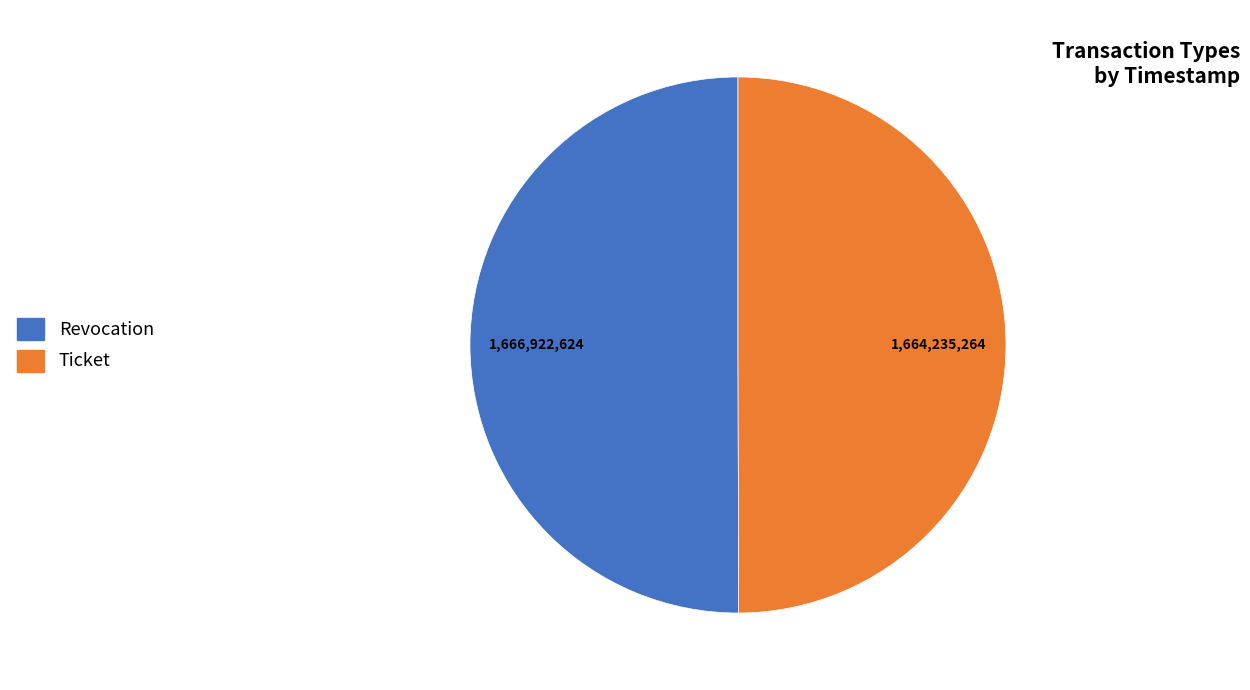

What is the ratio of the value at Ticket to the value at Revocation?

1.0